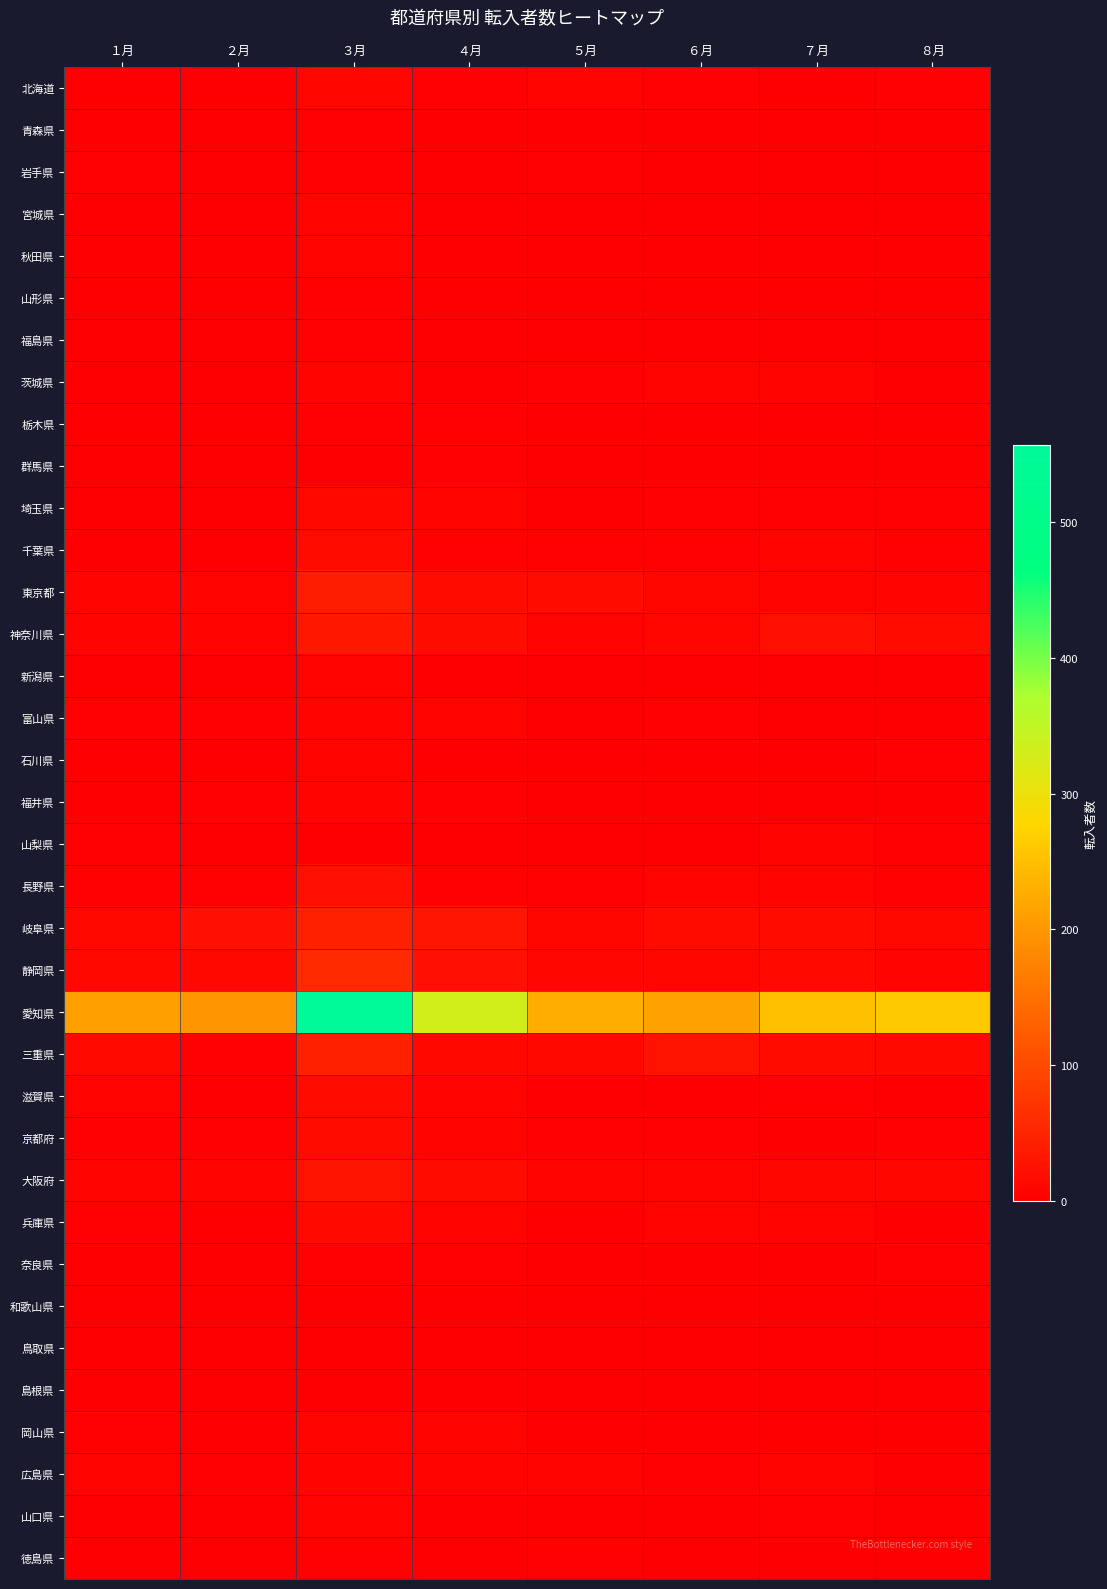

Reading left to right, what are all the values shown in this chart?

北海道: １月=0	２月=1	３月=9	４月=4	５月=5	６月=4	７月=2	８月=3
青森県: １月=0	２月=1	３月=3	４月=0	５月=0	６月=0	７月=0	８月=0
岩手県: １月=4	２月=1	３月=3	４月=1	５月=3	６月=1	７月=0	８月=2
宮城県: １月=2	２月=1	３月=6	４月=2	５月=2	６月=2	７月=1	８月=1
秋田県: １月=0	２月=0	３月=5	４月=1	５月=1	６月=0	７月=0	８月=0
山形県: １月=0	２月=0	３月=3	４月=1	５月=0	６月=0	７月=0	８月=0
福島県: １月=1	２月=0	３月=3	４月=1	５月=0	６月=0	７月=1	８月=1
茨城県: １月=1	２月=1	３月=8	４月=2	５月=4	６月=6	７月=5	８月=1
栃木県: １月=2	２月=0	３月=3	４月=3	５月=2	６月=2	７月=2	８月=0
群馬県: １月=0	２月=2	３月=2	４月=3	５月=2	６月=0	７月=2	８月=2
埼玉県: １月=2	２月=2	３月=12	４月=6	５月=2	６月=4	７月=4	８月=4
千葉県: １月=1	２月=2	３月=17	４月=4	５月=4	６月=3	７月=7	８月=3
東京都: １月=8	２月=6	３月=40	４月=17	５月=18	６月=10	７月=6	８月=7
神奈川県: １月=8	２月=5	３月=33	４月=21	５月=5	６月=10	７月=22	８月=17
新潟県: １月=0	２月=0	３月=6	４月=1	５月=0	６月=0	７月=0	８月=1
富山県: １月=3	２月=4	３月=7	４月=5	５月=2	６月=4	７月=2	８月=0
石川県: １月=2	２月=2	３月=6	４月=1	５月=0	６月=0	７月=1	８月=4
福井県: １月=2	２月=4	３月=8	４月=3	５月=1	６月=0	７月=1	８月=0
山梨県: １月=3	２月=0	３月=2	４月=1	５月=2	６月=0	７月=5	８月=3
長野県: １月=3	２月=4	３月=22	４月=3	５月=3	６月=5	７月=5	８月=3
岐阜県: １月=13	２月=22	３月=44	４月=29	５月=9	６月=17	７月=16	８月=12
静岡県: １月=12	２月=12	３月=57	４月=22	５月=10	６月=10	７月=14	８月=7
愛知県: １月=209	２月=200	３月=557	４月=330	５月=228	６月=212	７月=252	８月=262
三重県: １月=14	２月=4	３月=45	４月=11	５月=11	６月=27	７月=16	８月=15
滋賀県: １月=5	２月=1	３月=16	４月=6	５月=1	６月=2	７月=3	８月=1
京都府: １月=4	２月=4	３月=16	４月=5	５月=4	６月=4	７月=2	８月=3
大阪府: １月=8	２月=8	３月=27	４月=17	５月=8	６月=5	７月=9	８月=10
兵庫県: １月=3	２月=1	３月=15	４月=5	５月=2	６月=5	７月=5	８月=1
奈良県: １月=0	２月=0	３月=4	４月=3	５月=1	６月=2	７月=0	８月=3
和歌山県: １月=1	２月=0	３月=2	４月=2	５月=0	６月=0	７月=0	８月=0
鳥取県: １月=0	２月=0	３月=2	４月=0	５月=0	６月=0	７月=0	８月=0
島根県: １月=1	２月=0	３月=1	４月=2	５月=1	６月=0	７月=0	８月=1
岡山県: １月=3	２月=0	３月=7	４月=6	５月=1	６月=2	７月=0	８月=2
広島県: １月=5	２月=4	３月=7	４月=8	５月=6	６月=4	７月=6	８月=2
山口県: １月=1	２月=0	３月=5	４月=1	５月=2	６月=2	７月=4	８月=0
徳島県: １月=1	２月=1	３月=3	４月=1	５月=4	６月=1	７月=0	８月=0